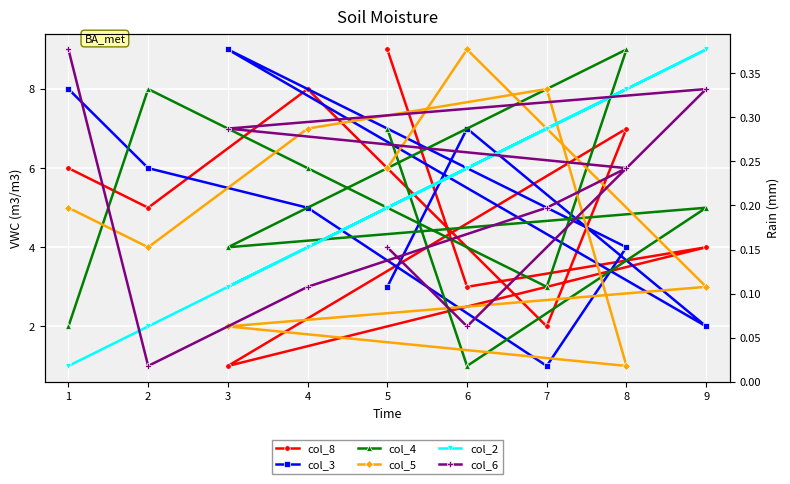

Between 1 and 4, which series saw the biggest shift?

col_6